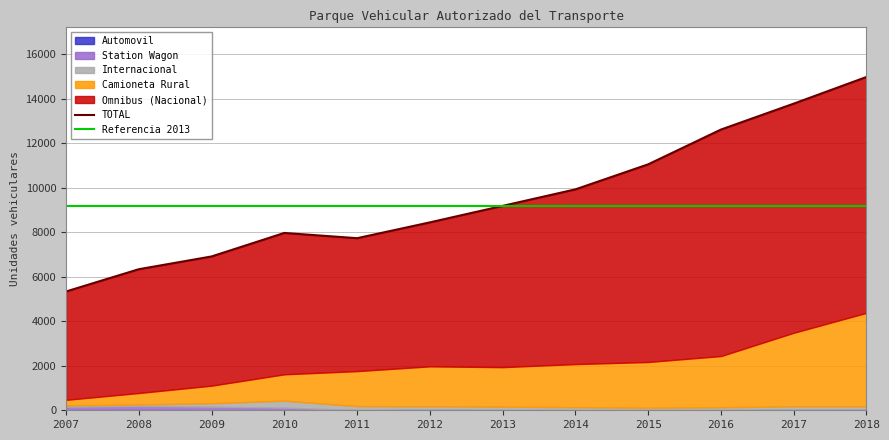

Reading right to left, list all the values displayed in this chart.

Omnibus (Nacional): 10604	10301	10183	8887	7855	7251	6473	5976	6356	5809	5566	4871
Camioneta Rural: 4202	3306	2301	2058	1936	1775	1797	1573	1185	792	516	247
Station Wagon: 0	20	4	0	5	7	26	9	108	153	172	149
Automovil: 27	11	8	9	6	9	9	6	6	6	16	8
Internacional: 153	148	125	104	130	148	143	173	318	156	72	66
TOTAL: 14986	13786	12621	11058	9932	9190	8448	7737	7973	6916	6342	5341